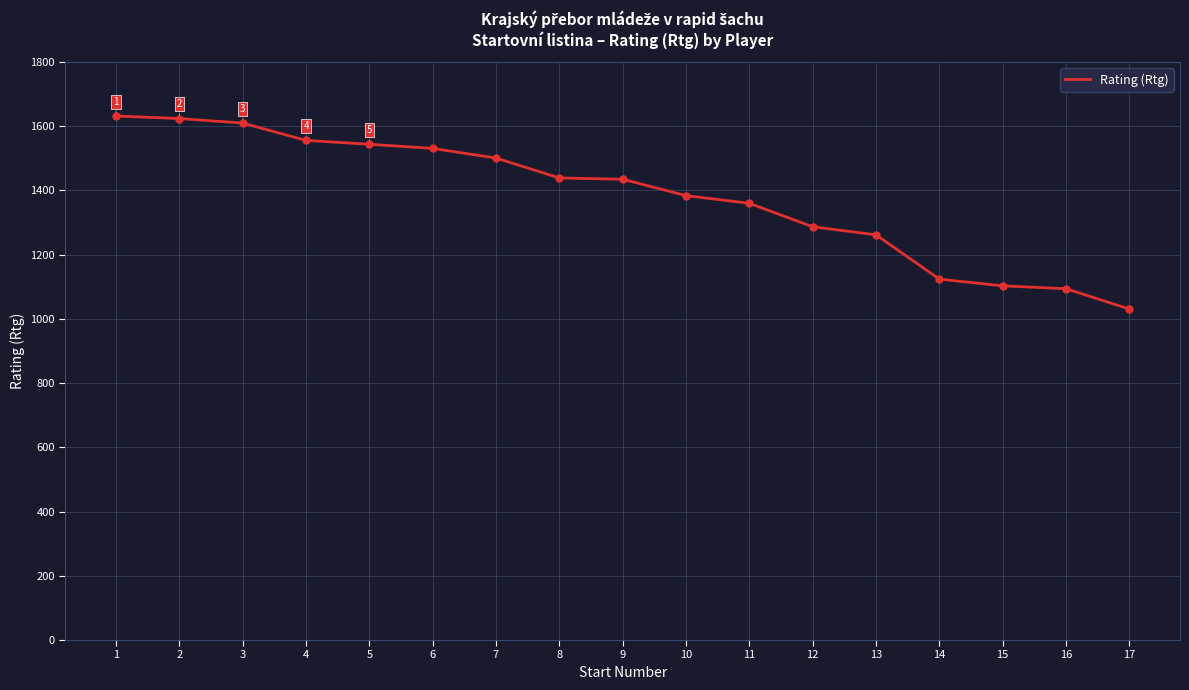

Which has a higher value, 17 or 8?

8